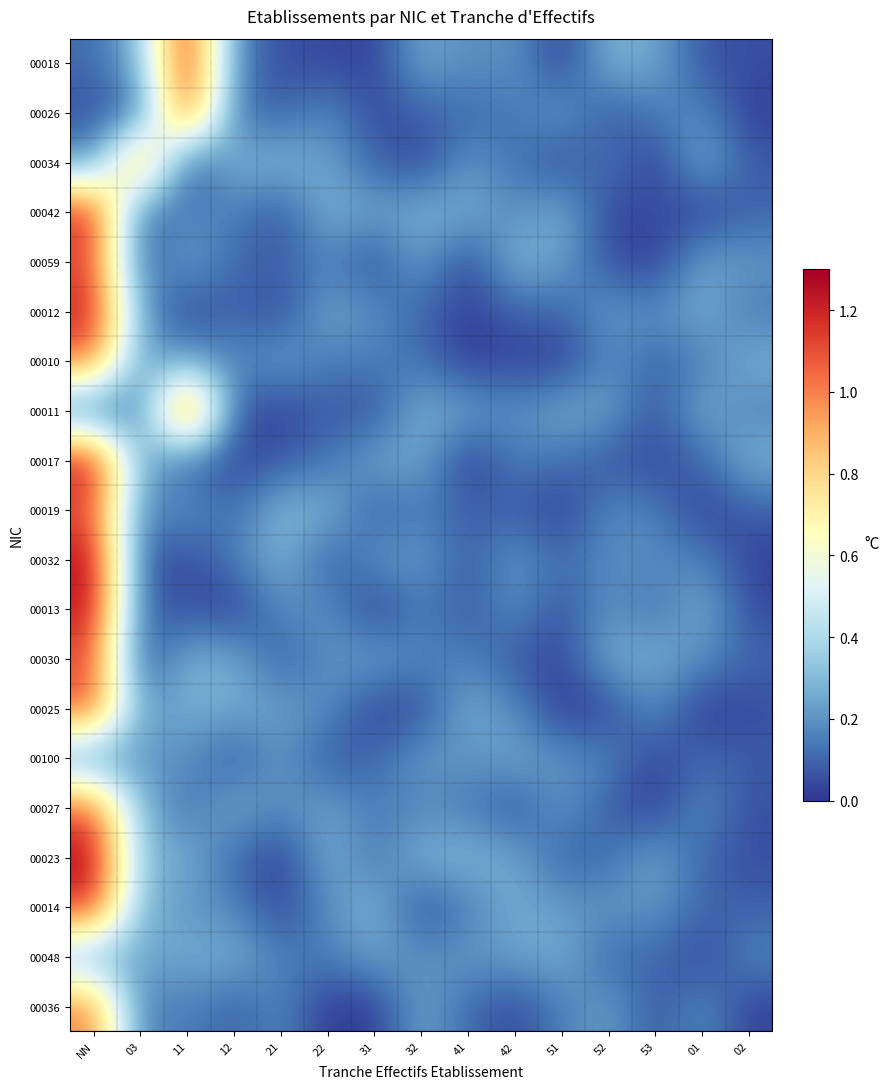

Which label corresponds to the largest value in the chart?

NN